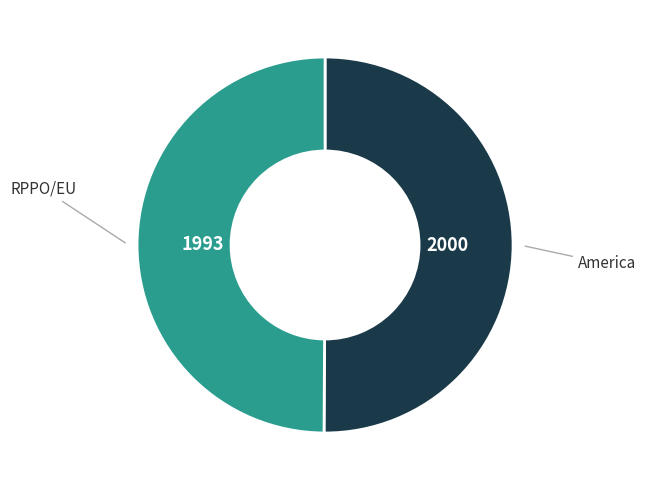

Count the number of slices in the pie.

2